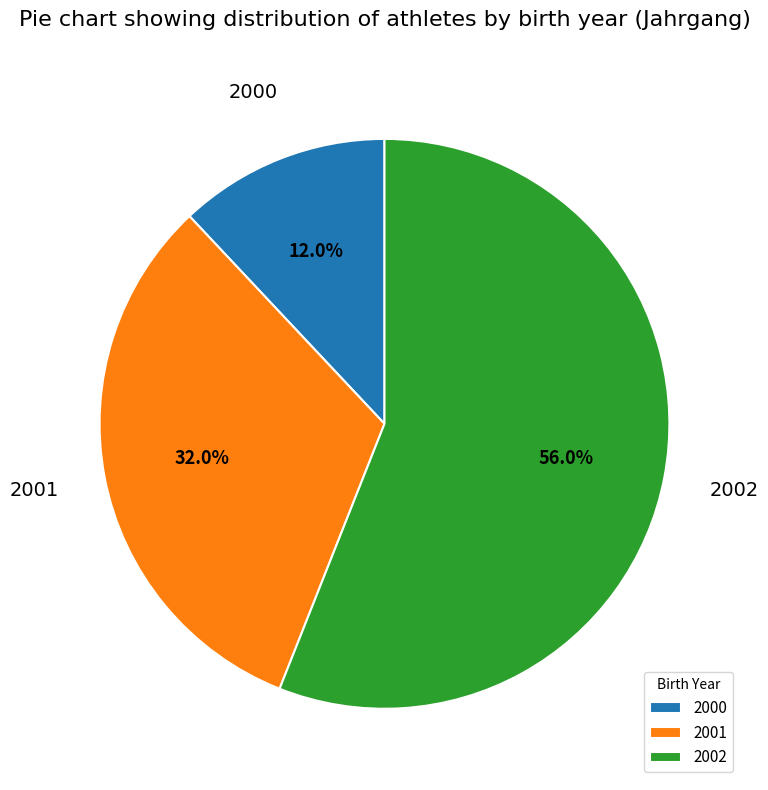

To the nearest percent, what is the average slice percentage?

33%